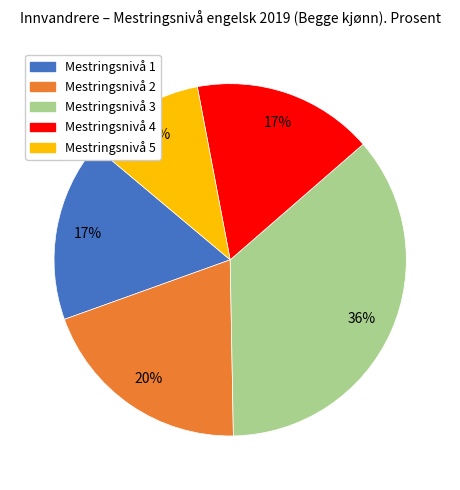

To the nearest percent, what is the difference between the largest and smallest slice percentages?

25%